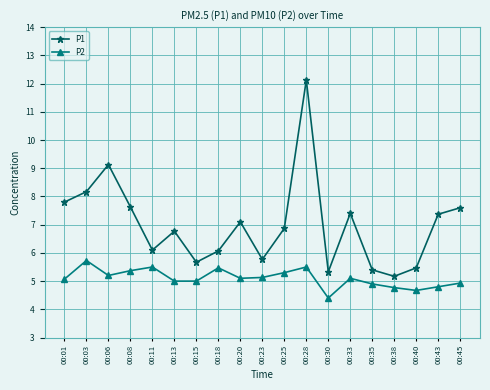

What is the greatest value displayed?

12.1